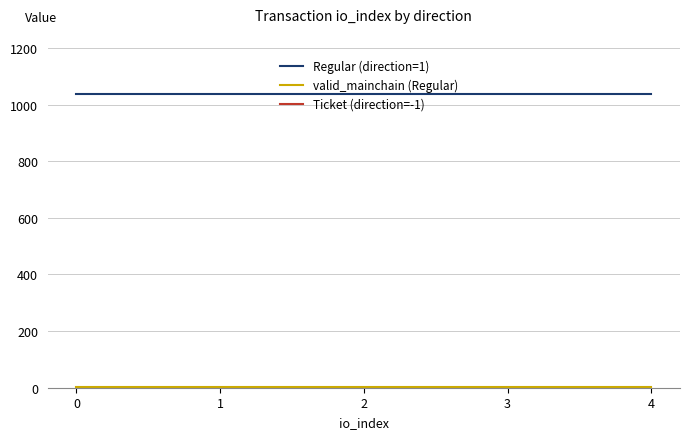

True or false: Ticket (direction=-1) has more than 2 points higher than both neighbors.

False